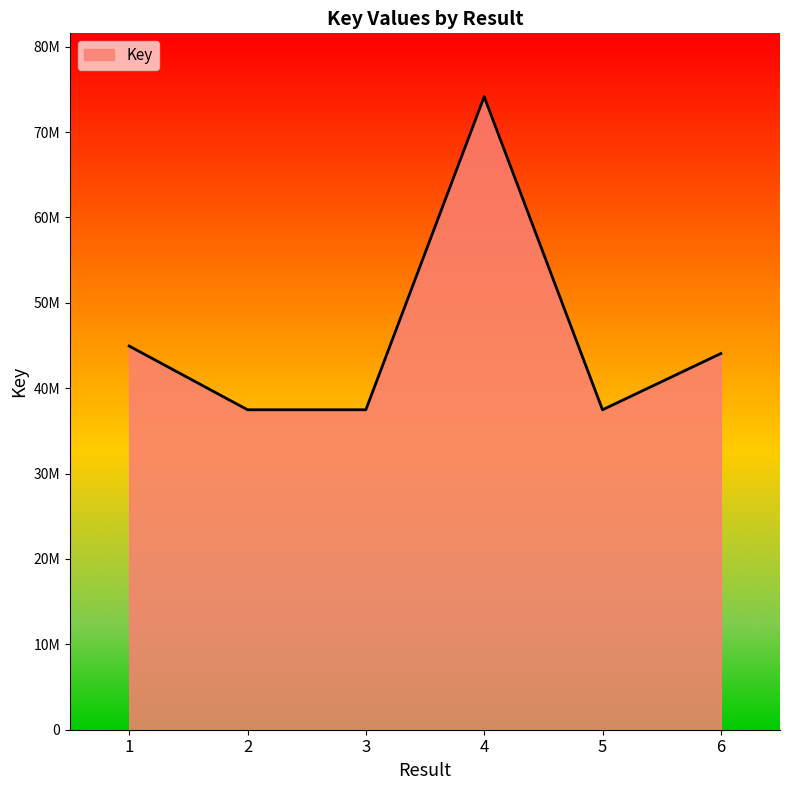

The chart shows a value of 44933954 at 1. True or false?

True